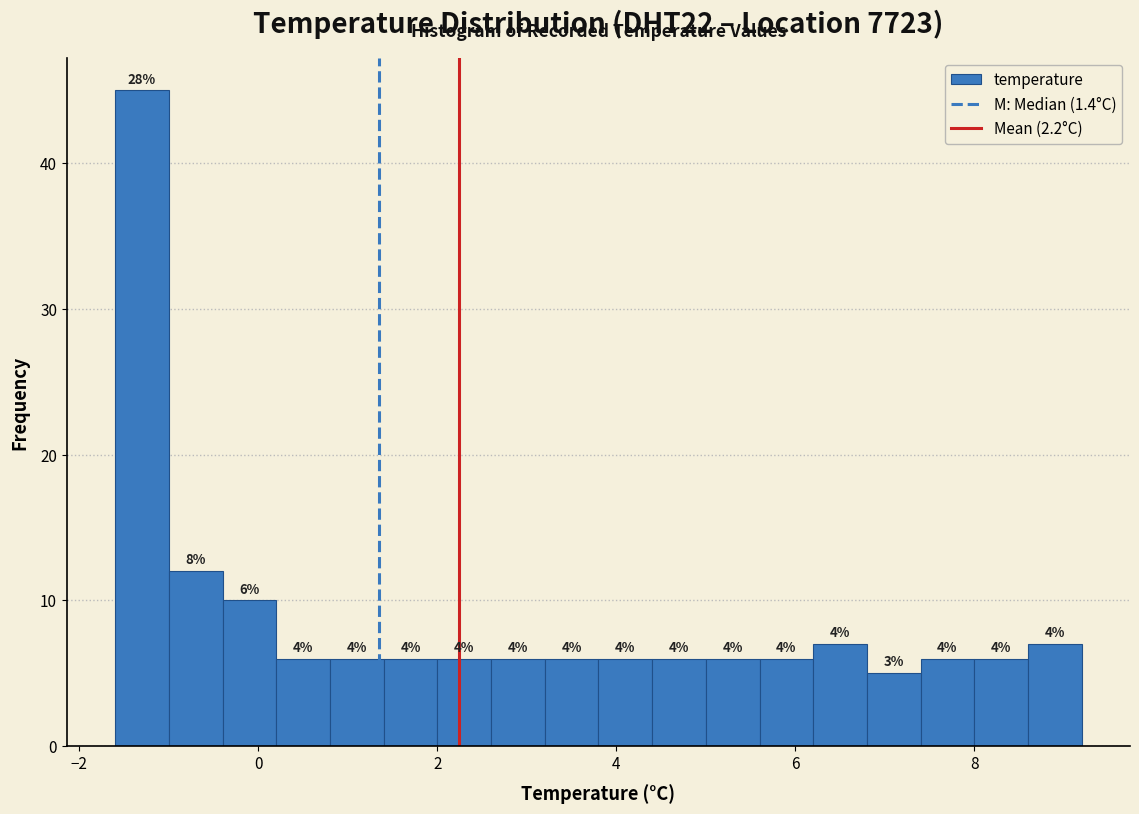

Read against the x-axis, roughly where is the centre of the tallest bar?

-1.2